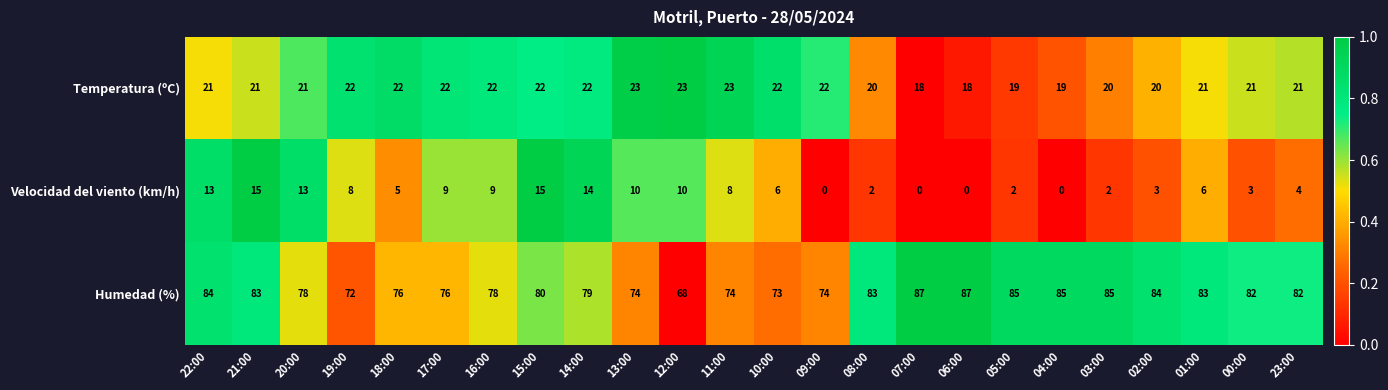

Read the Velocidad del viento (km/h) value at 02:00, to the nearest 5.

5